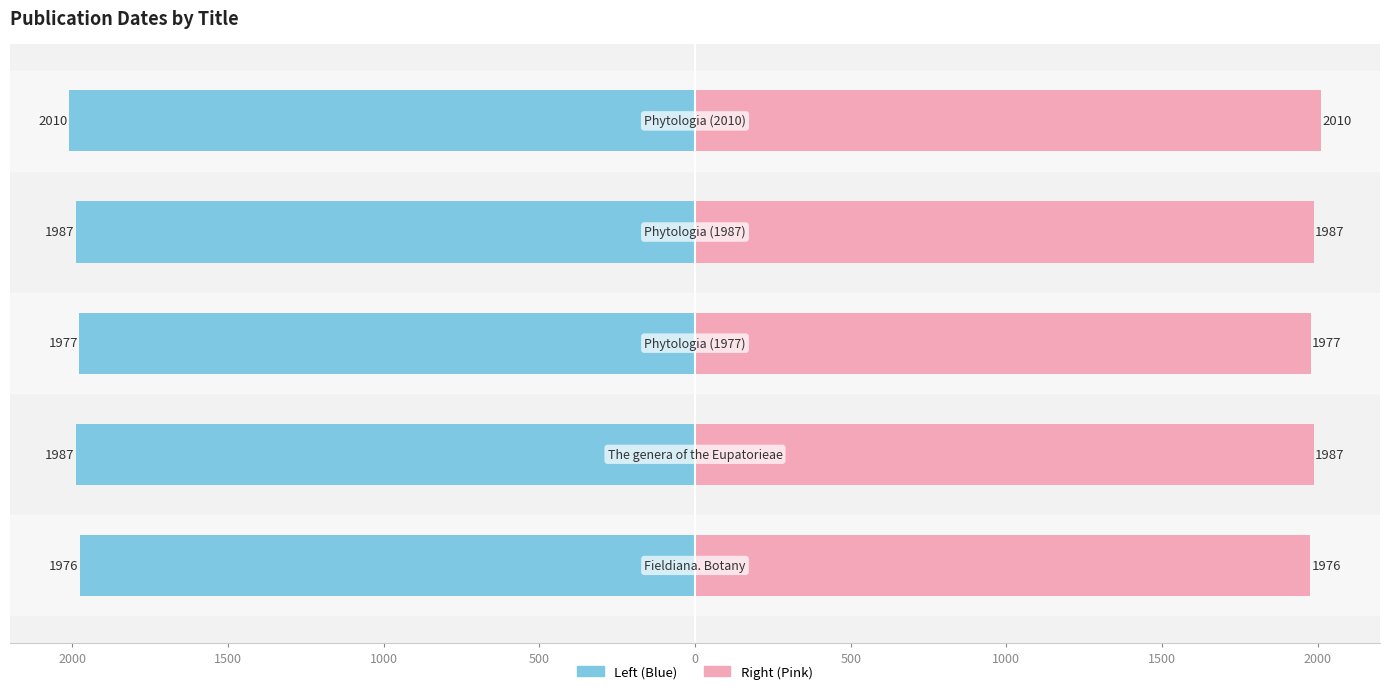

Is it true that Left equals -1987 at 1500?

True